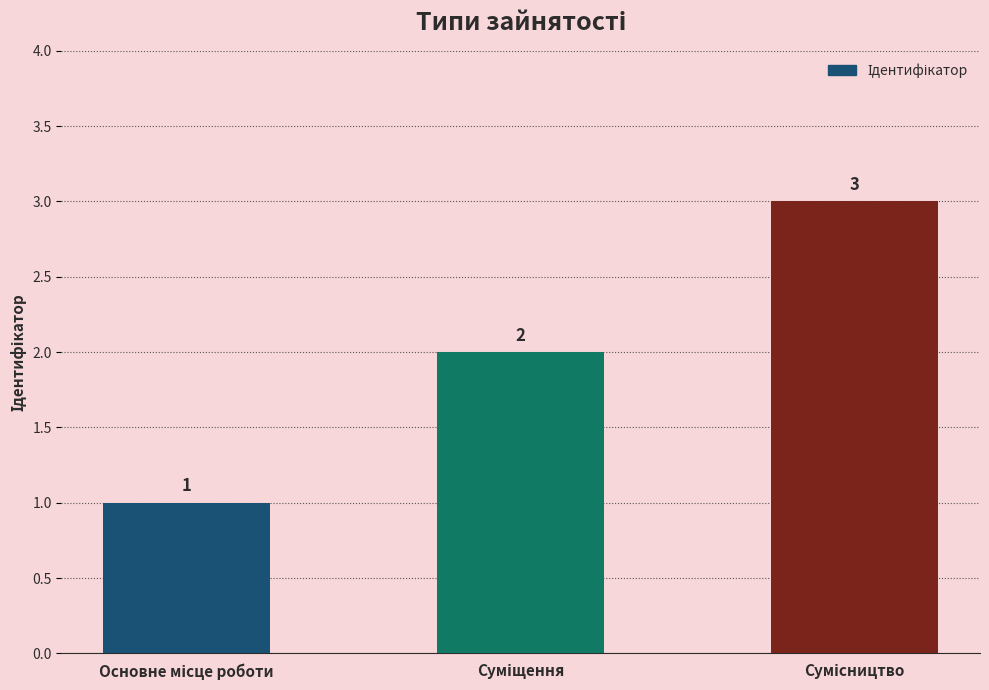

What is the value of the 3rd bar from the left?

3